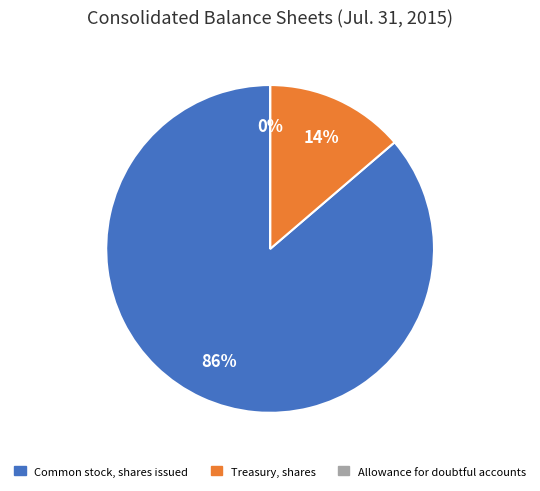

Is it true that Treasury, shares is 9% of the pie?

False